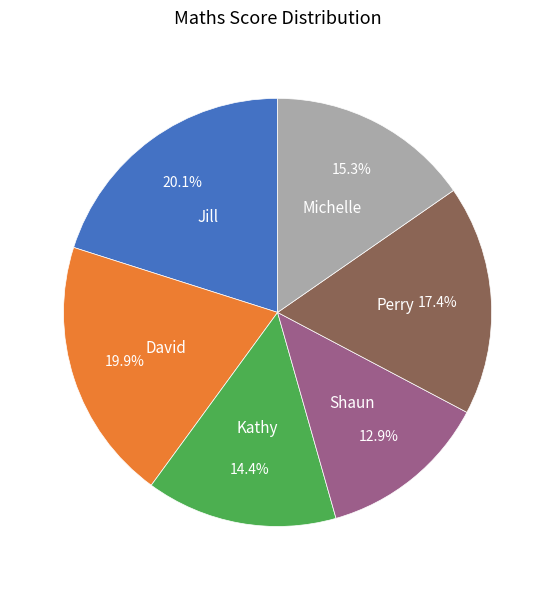

Is the sum of David and Shaun greater than half?

No